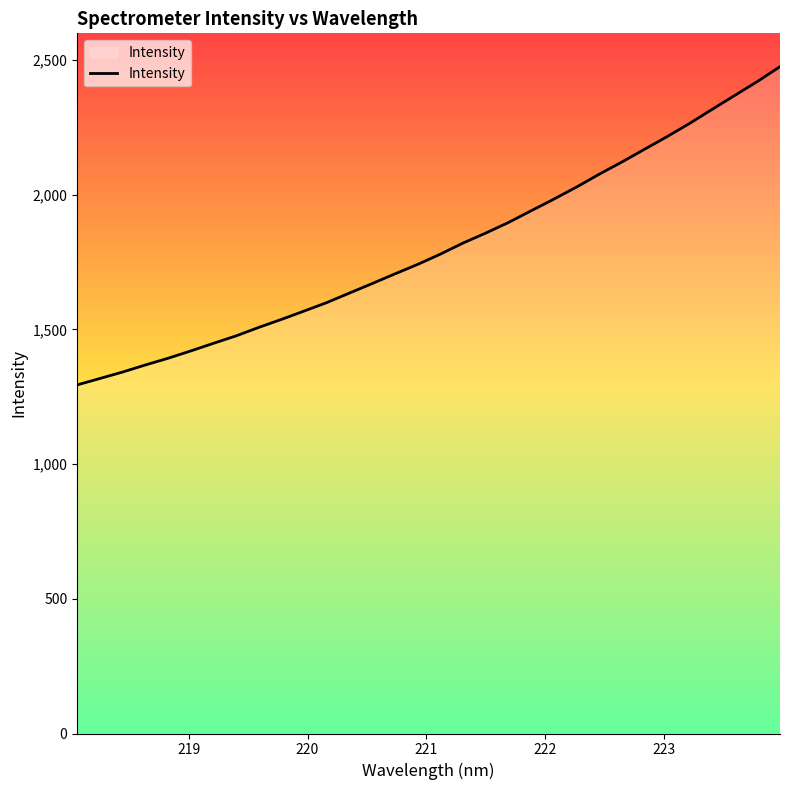

What is the difference between the maximum and minimum values?

1181.3